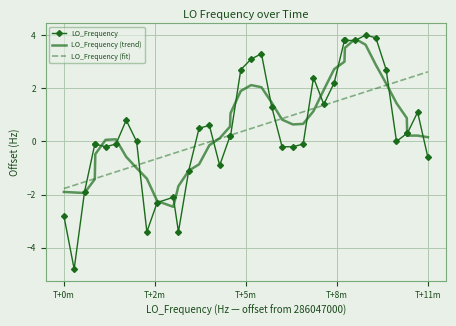

Which series has the largest range (max minus min)?

LO_Frequency